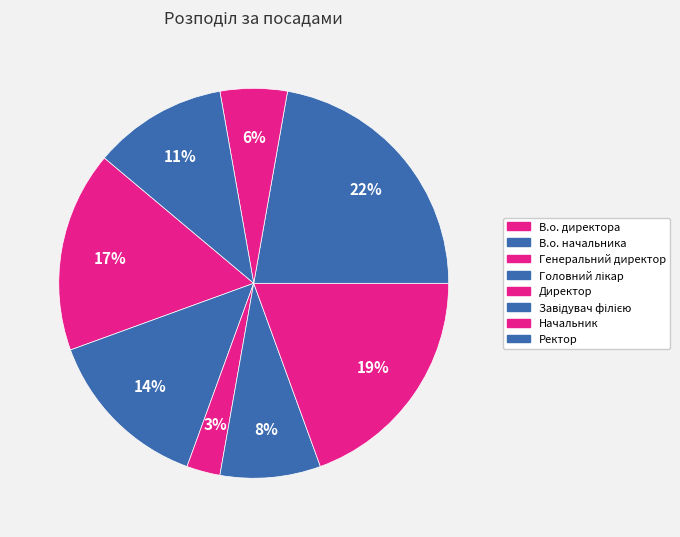

Which slice is the smallest?

Генеральний директор